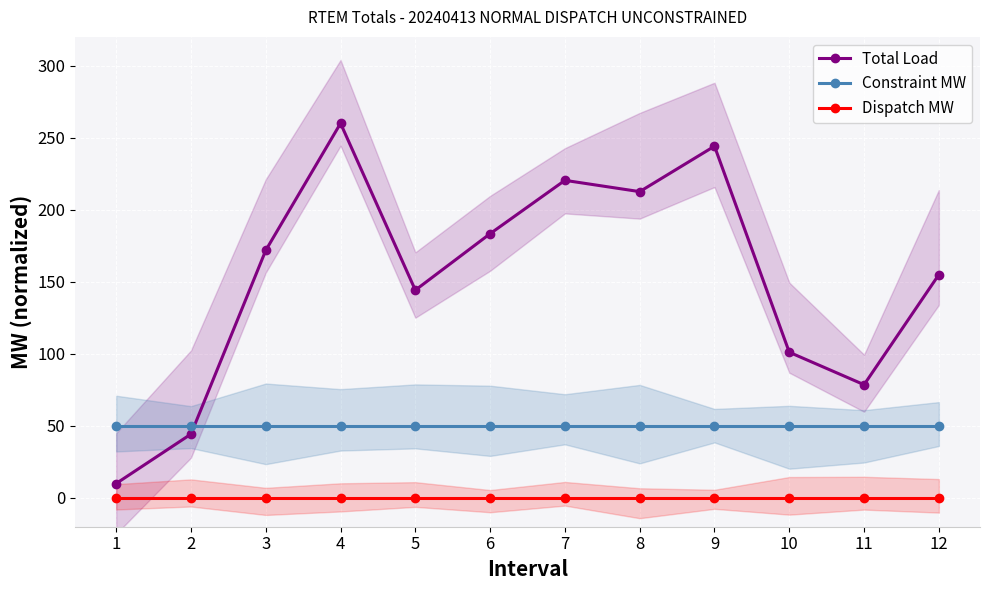

How many data points does each series have?

12